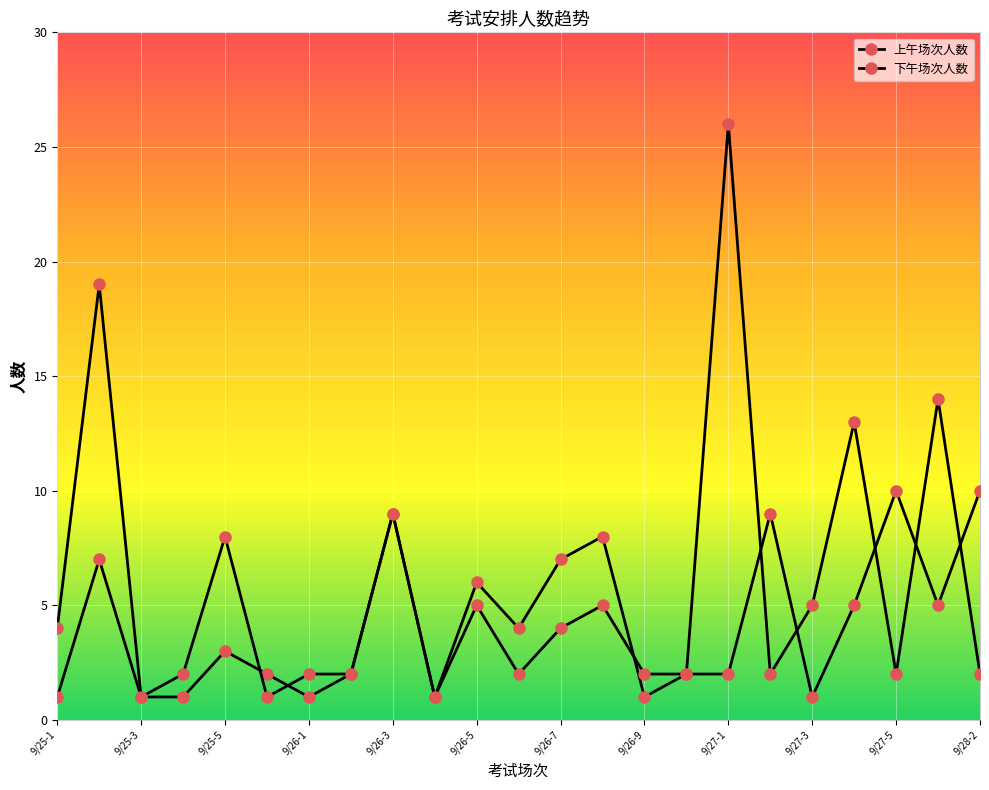

How many data points in 上午场次人数 are less than 3?

11